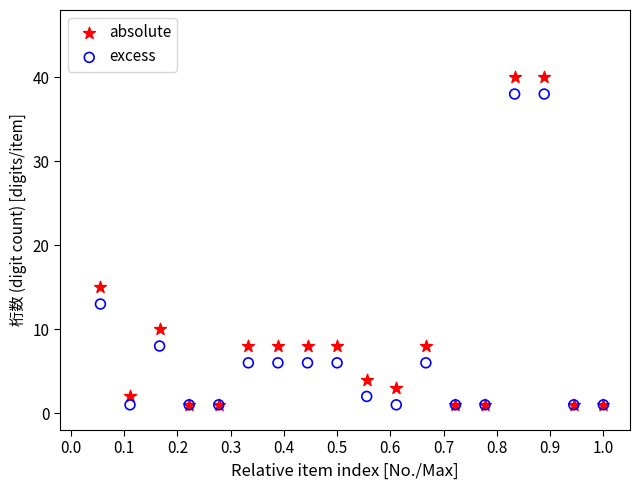

In the absolute series, what Y value is closest to 20?

15